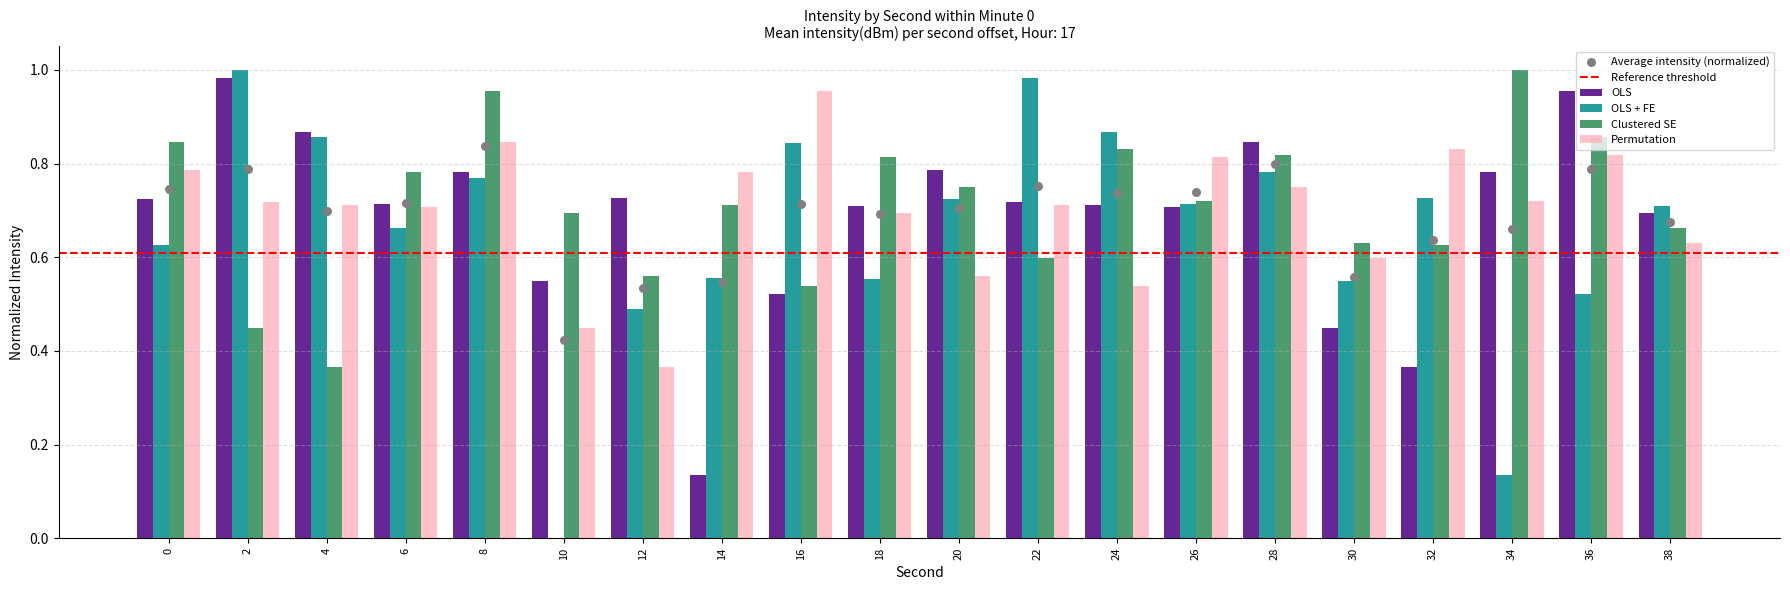

What are all the series names shown in the legend?

OLS, OLS + FE, Clustered SE, Permutation